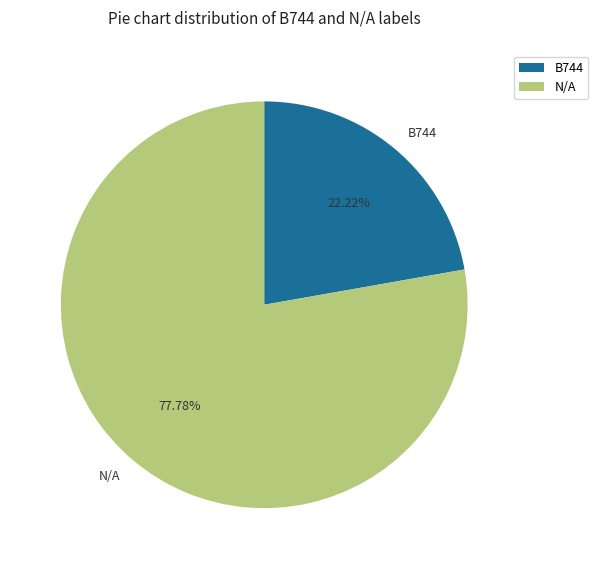

Is there any slice that represents more than half of the pie?

Yes